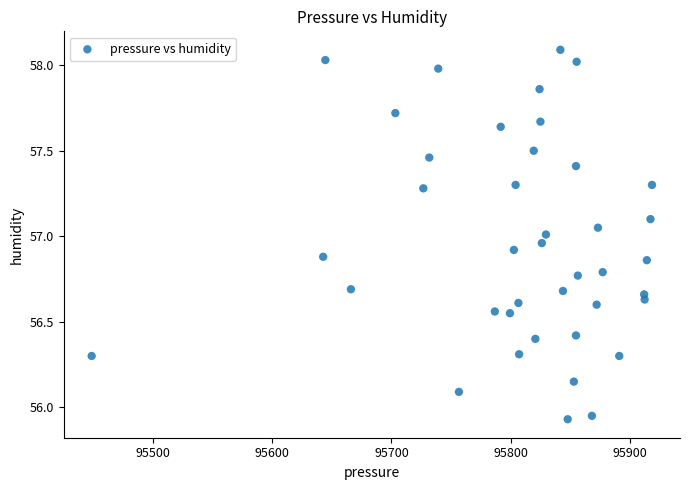

What is the range of Y values (max minus min)?

2.2